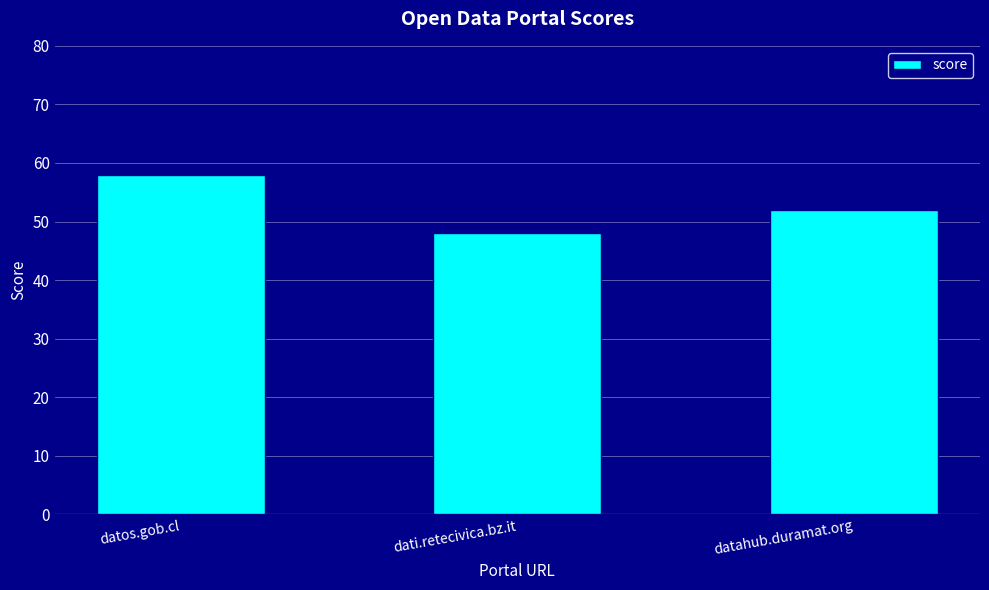

Reading left to right, extract all data points from this chart.

datos.gob.cl=58	dati.retecivica.bz.it=48	datahub.duramat.org=52